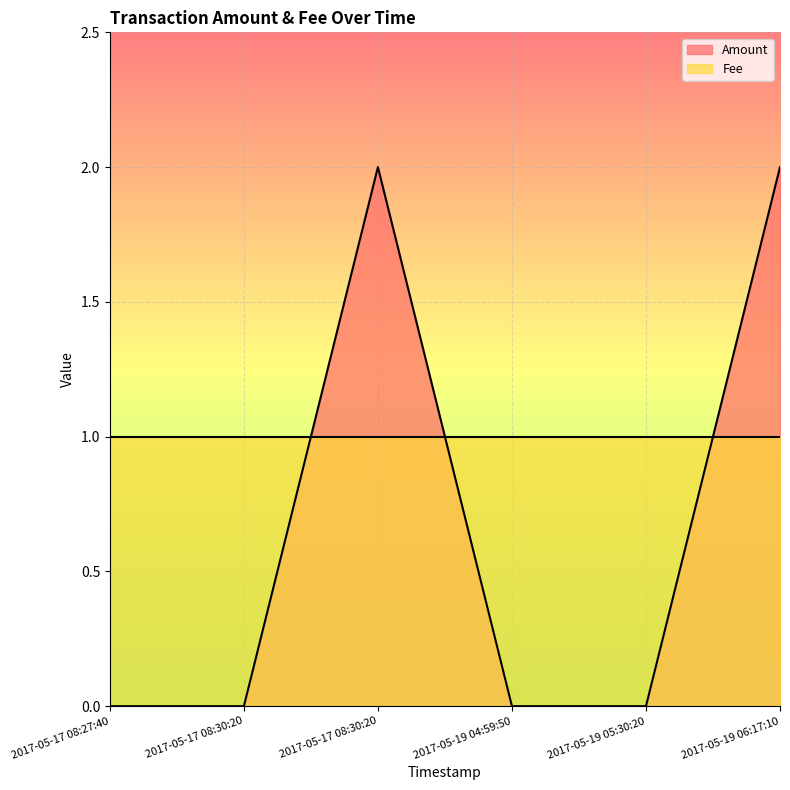

The value at 2017-05-19 06:17:10 is 2. True or false?

True